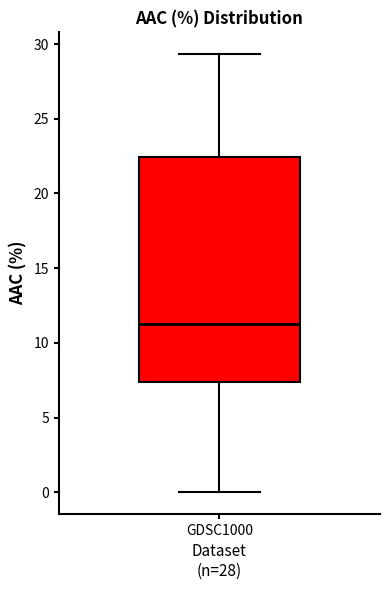

Where does the upper whisker of the box for GDSC1000 end on the y-axis? The values are not printed on the chart, so give them approximately, as read against the axis.

29.5